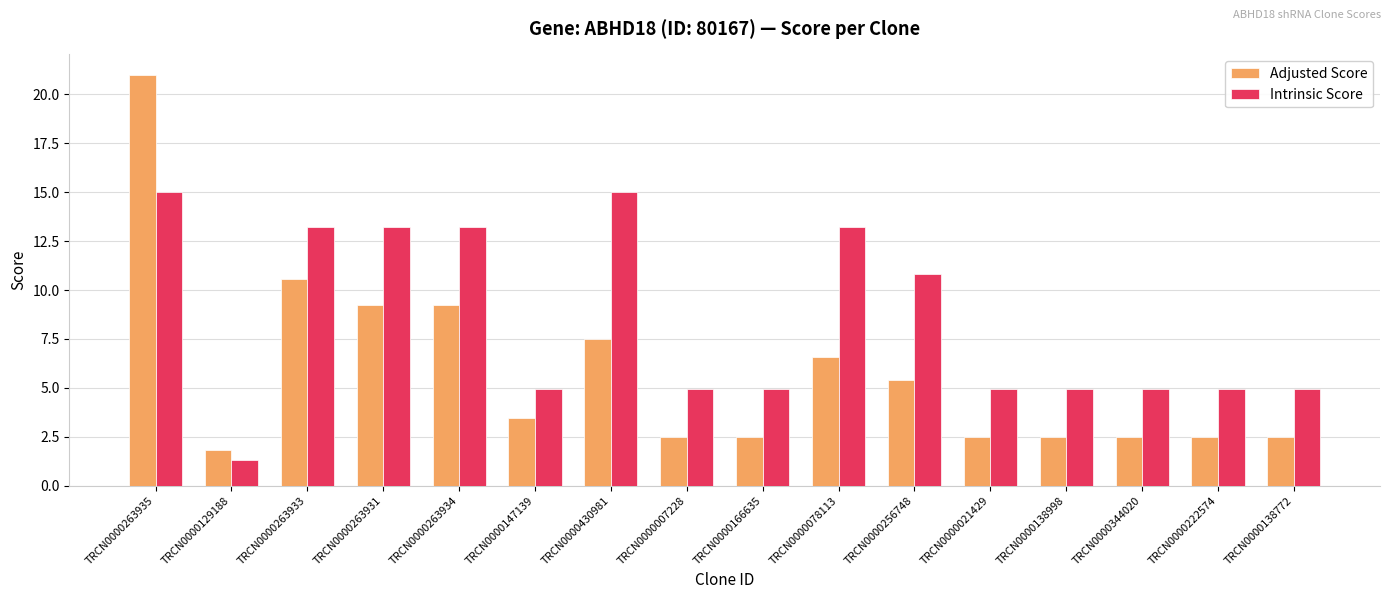

Which series has the largest total across all categories?

Intrinsic Score